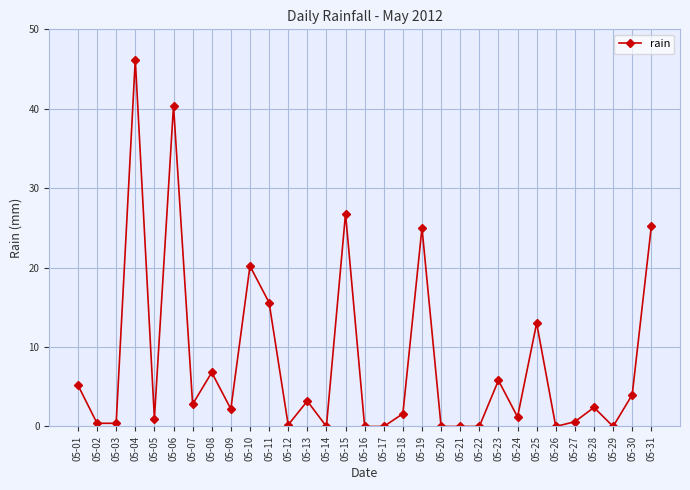

What is the value of the 25th point from the left?

13.0